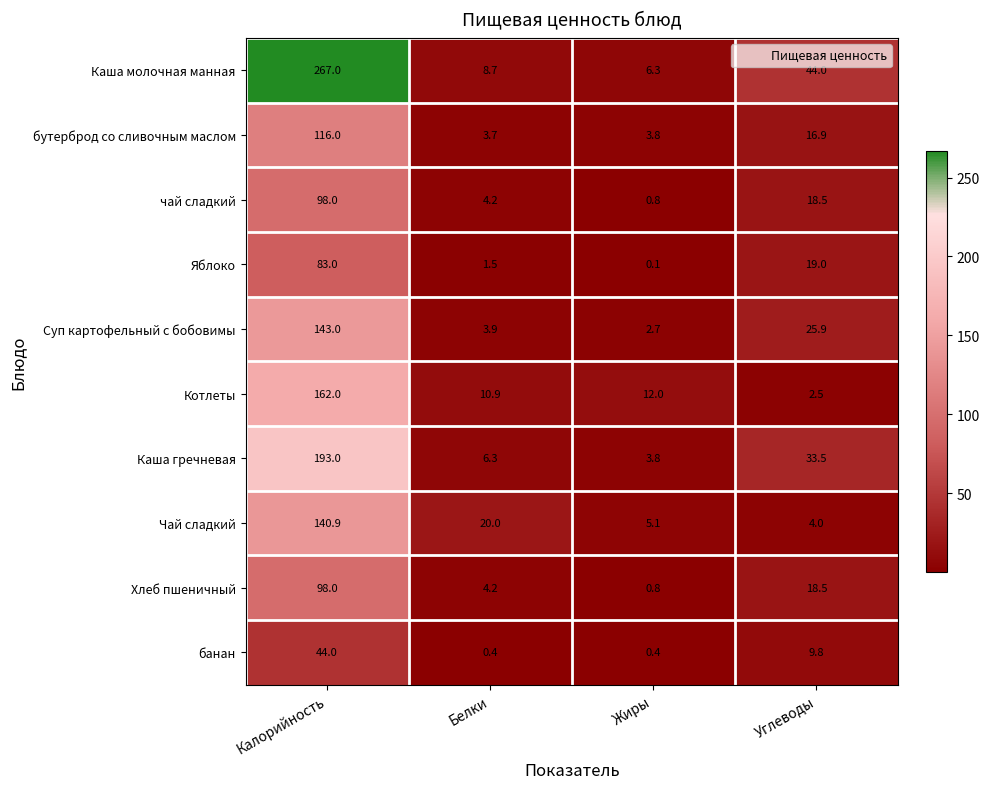

What is the maximum value for Каша молочная манная?

267.0